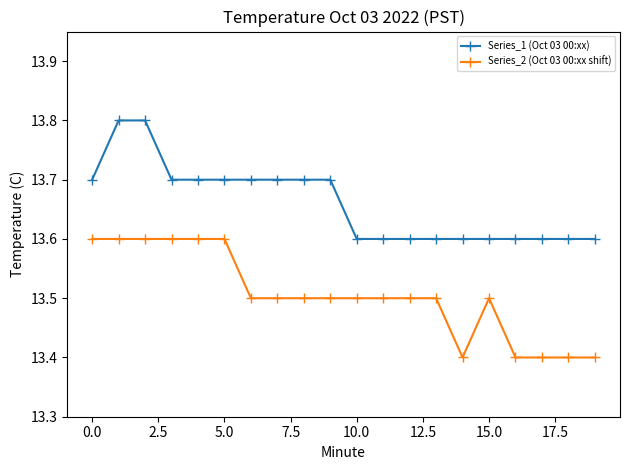

True or false: Series_2 (Oct 03 00:xx shift) has more than 0 interior local peaks.

True